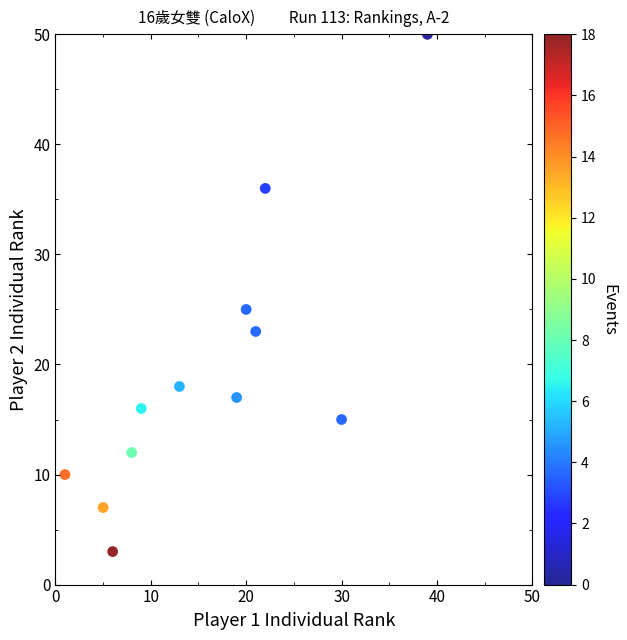

What is the average Y value?

19